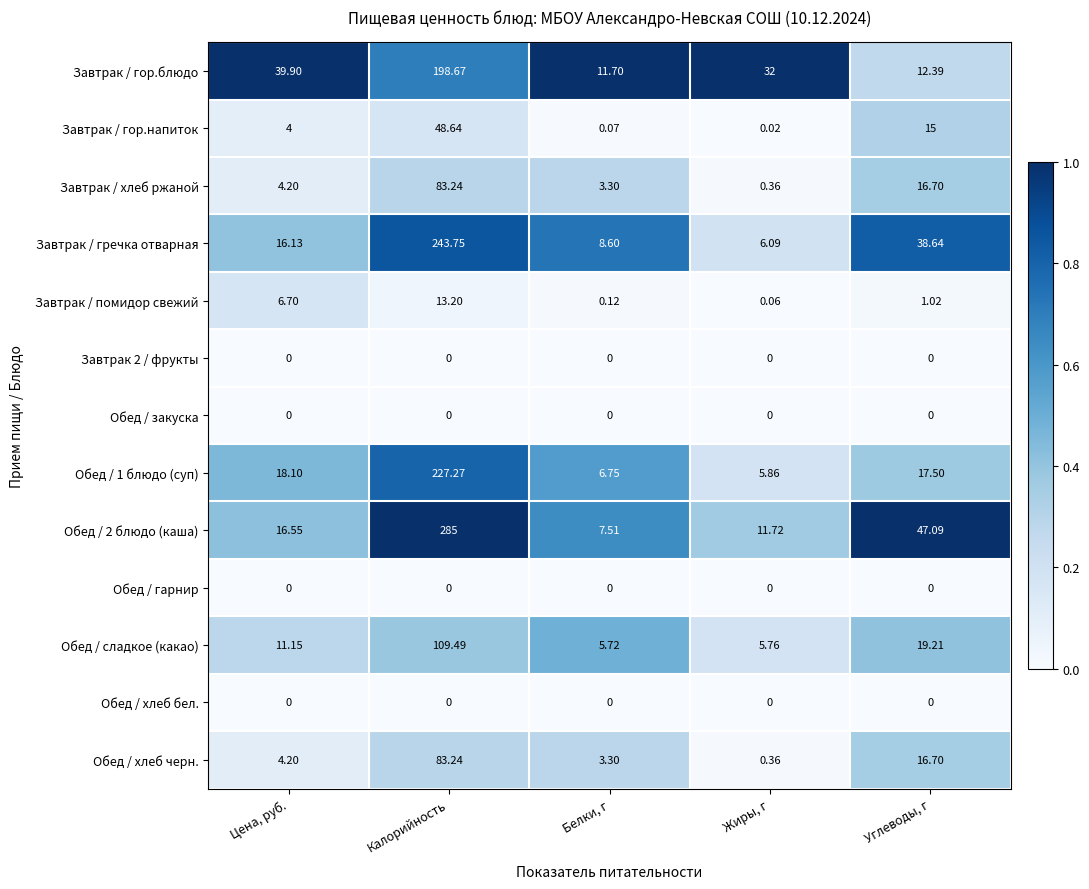

Rank the categories by Обед / хлеб черн. value from lowest to highest.

Жиры, г, Белки, г, Цена, руб., Углеводы, г, Калорийность